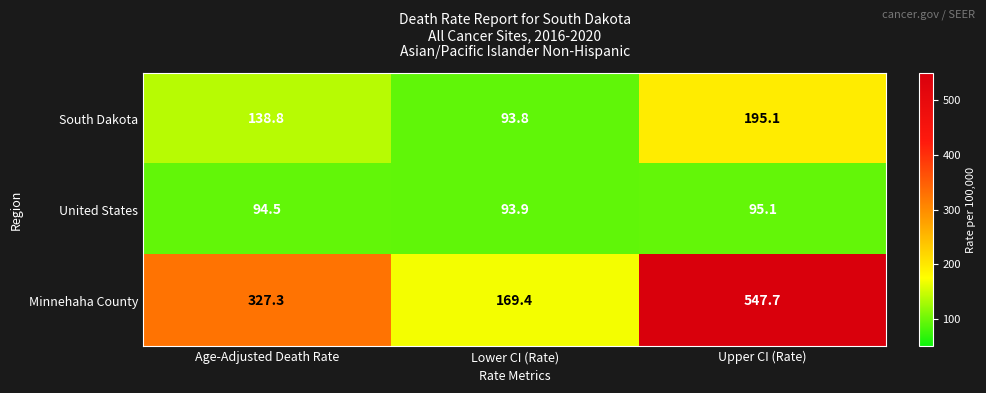

The value of United States at Upper CI (Rate) is 95.1. True or false?

True